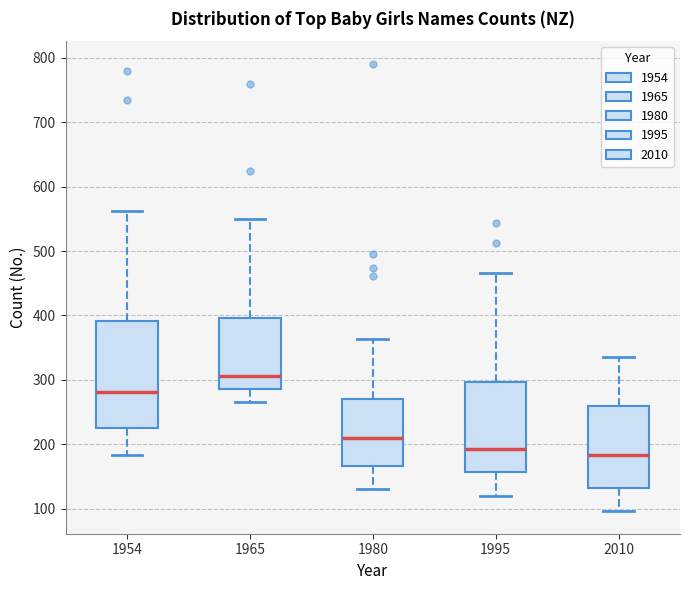

Reading left to right, read every box against the y-axis: the position of its median line, the range the box covers, and the ends of its whiskers. The values are not printed on the chart, so give them approximately, as read against the axis.

1954: median 280, box 230 to 390, whiskers 180 to 560
1965: median 310, box 290 to 400, whiskers 270 to 550
1980: median 210, box 170 to 270, whiskers 130 to 360
1995: median 190, box 160 to 300, whiskers 120 to 470
2010: median 180, box 130 to 260, whiskers 100 to 340